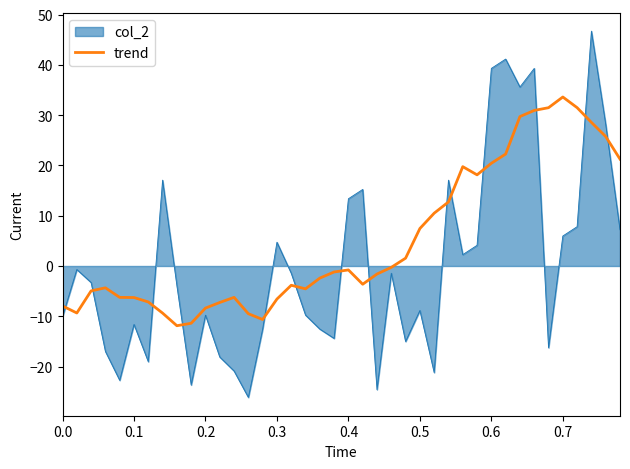

List the series in order of their peak value, lowest first.

trend, col_2